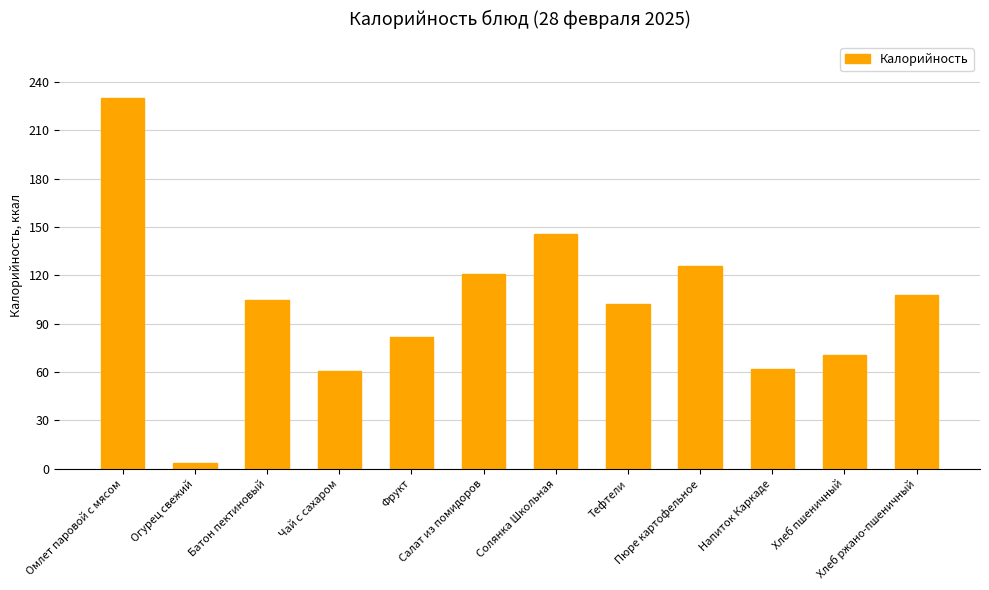

What is the difference between the maximum and minimum values?

227.0